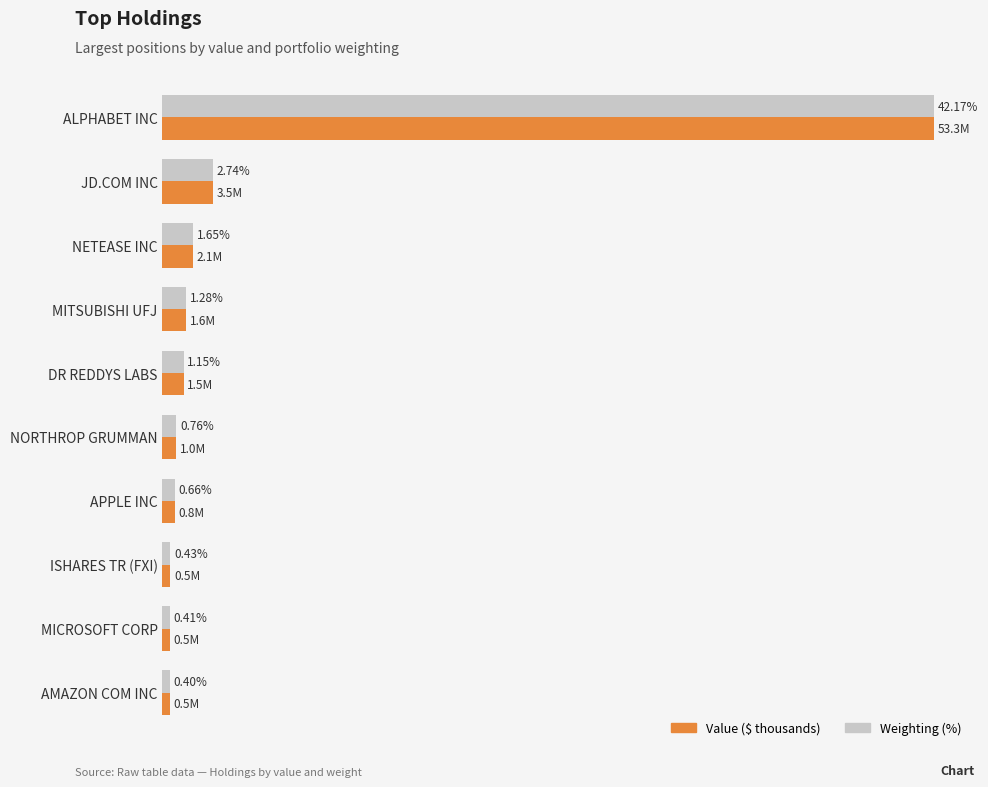

What are all the series names shown in the legend?

Value ($ thousands), Weighting (%)